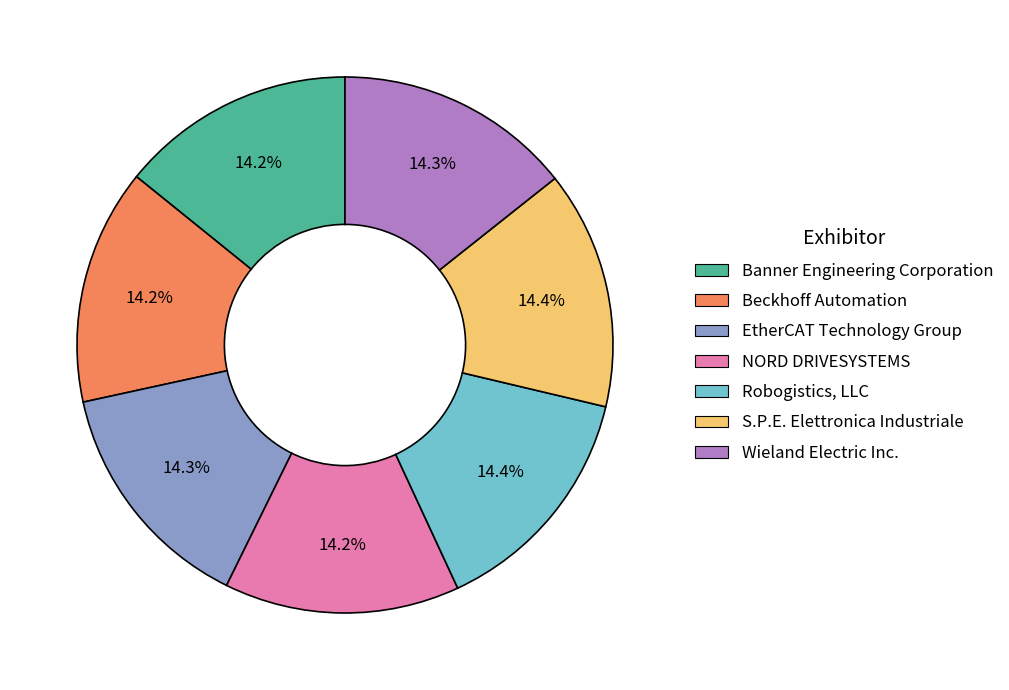

Do Banner Engineering Corporation and EtherCAT Technology Group together represent more than half of the pie?

No